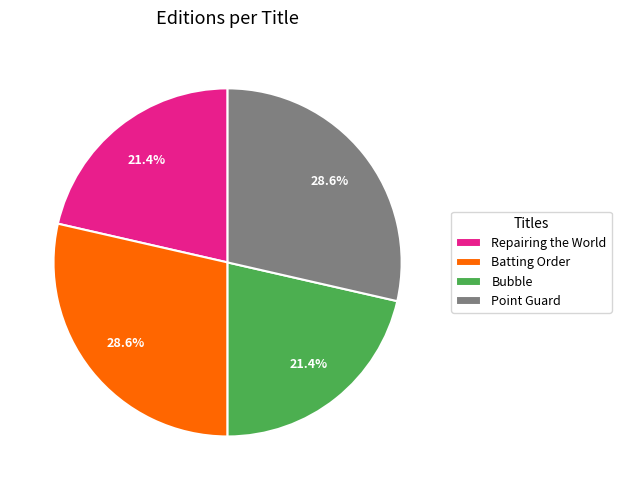

To the nearest percent, what is the combined percentage of Bubble and Point Guard?

50%